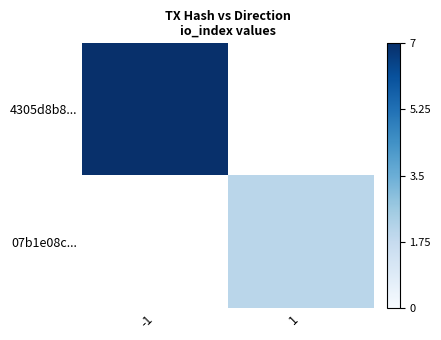

What is the greatest value displayed?

1.0